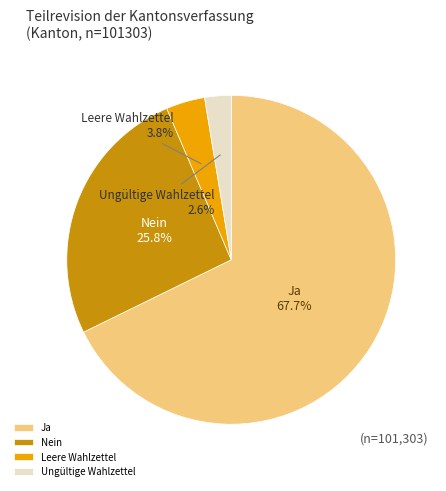

Do Leere Wahlzettel and Ungültige Wahlzettel together represent more than half of the pie?

No